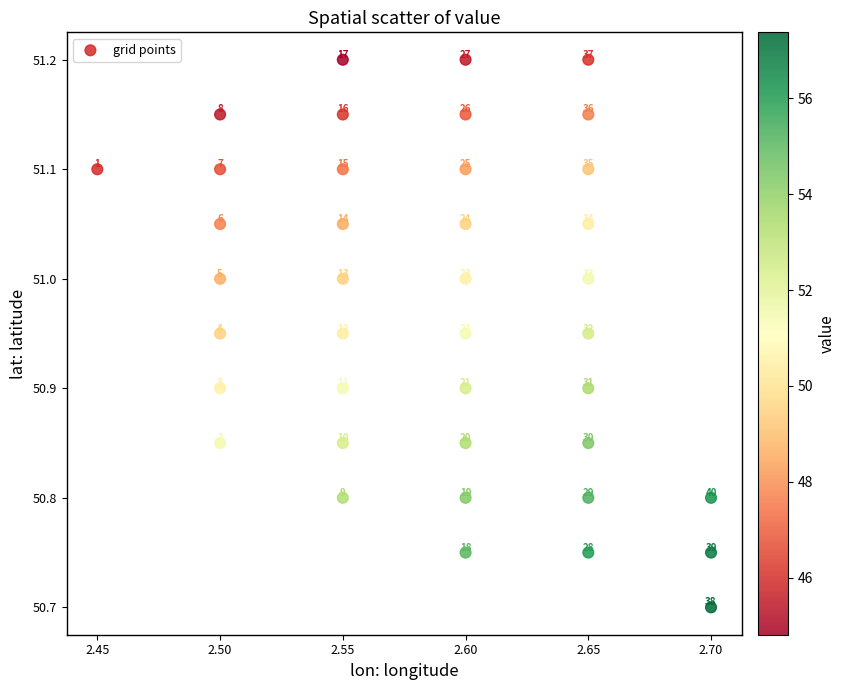

What Y value in the scatter plot is closest to 50?

50.7